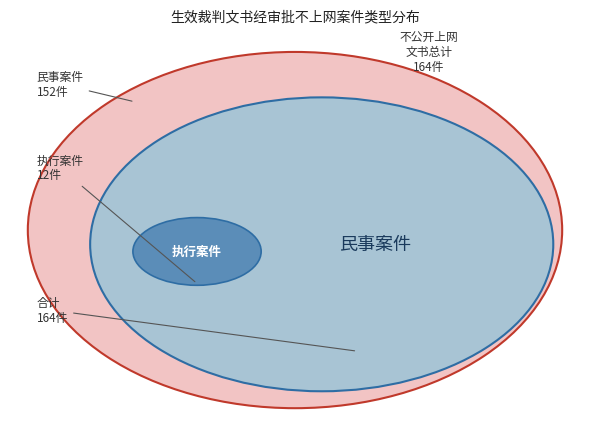

To the nearest percent, what is the difference between the largest and smallest slice percentages?

85%